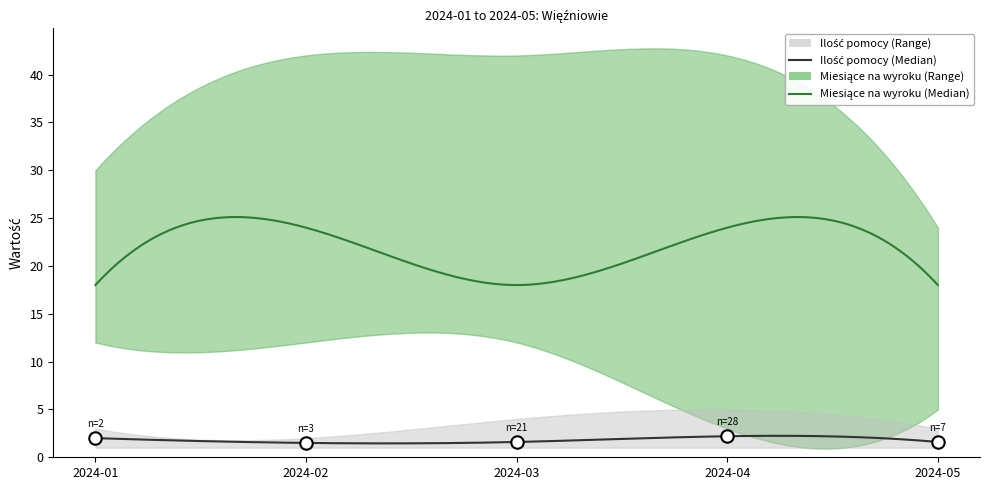

Which series contains the highest Y value?

Miesiące na wyroku (Max)